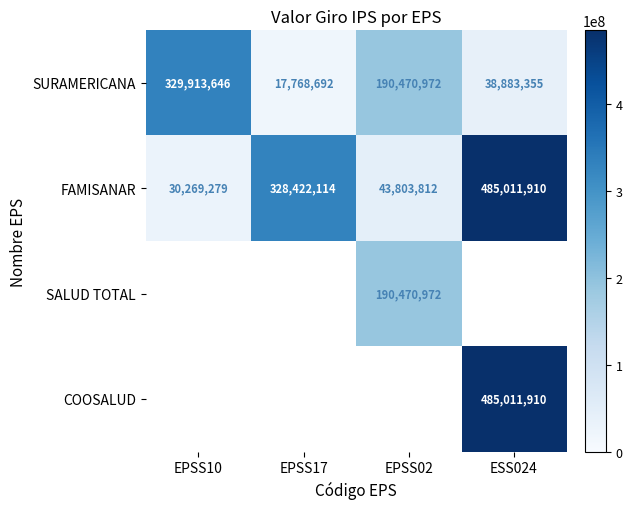

At how many categories does at least one series exceed 373176027?

1